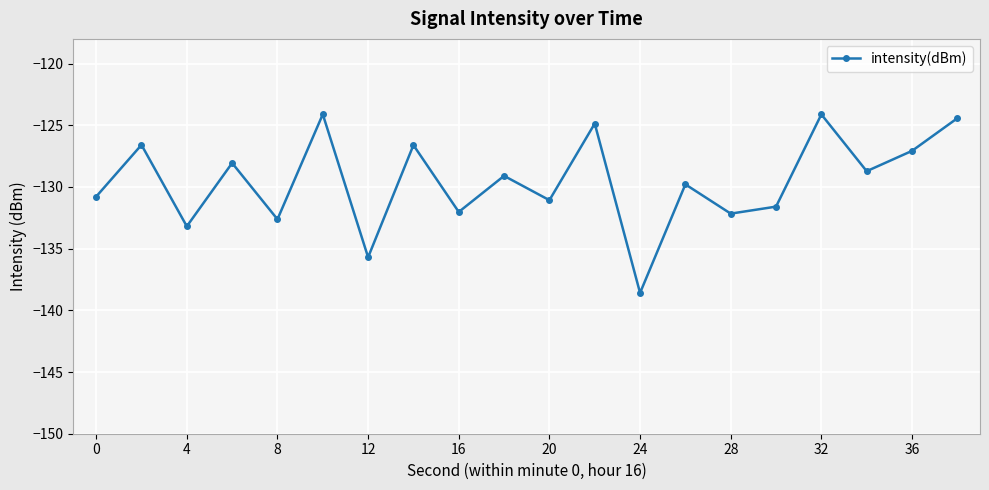

How many categories are shown in the chart?

20